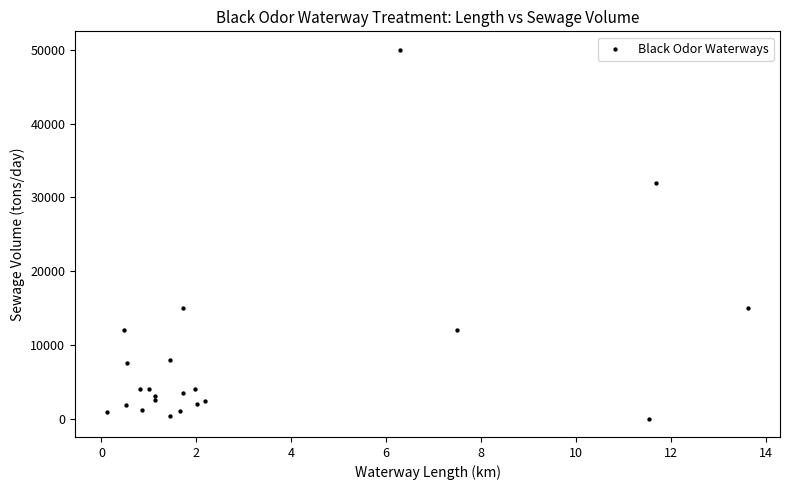

What Y value in the scatter plot is closest to 25000?

32000